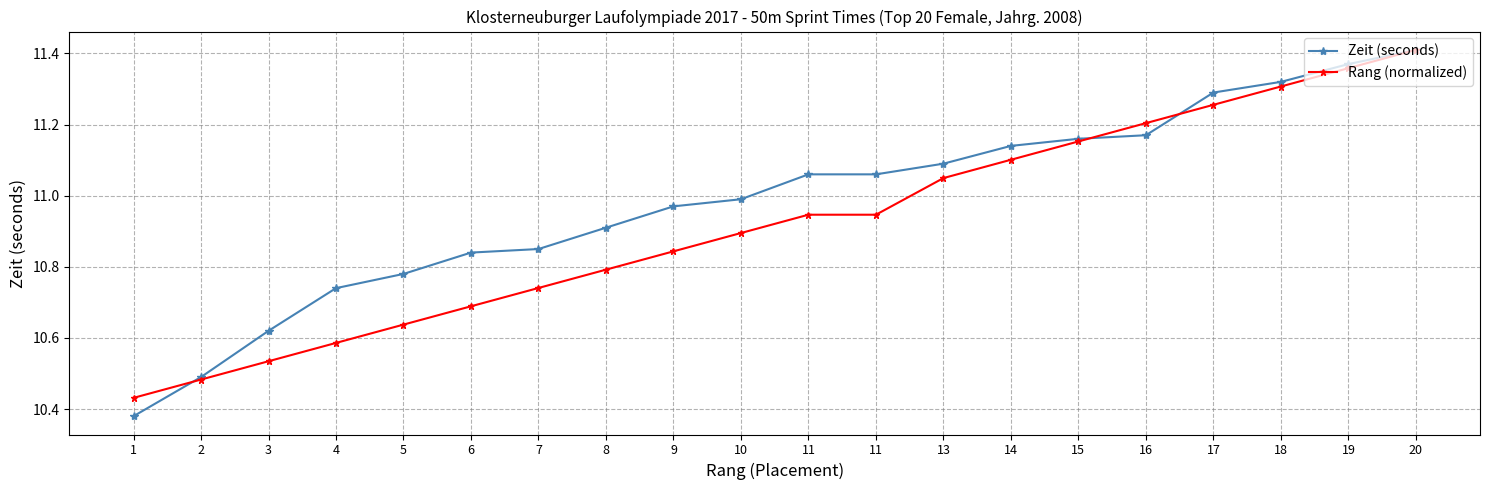

What is the difference between the Zeit (seconds) values at 11 and 15?

0.1